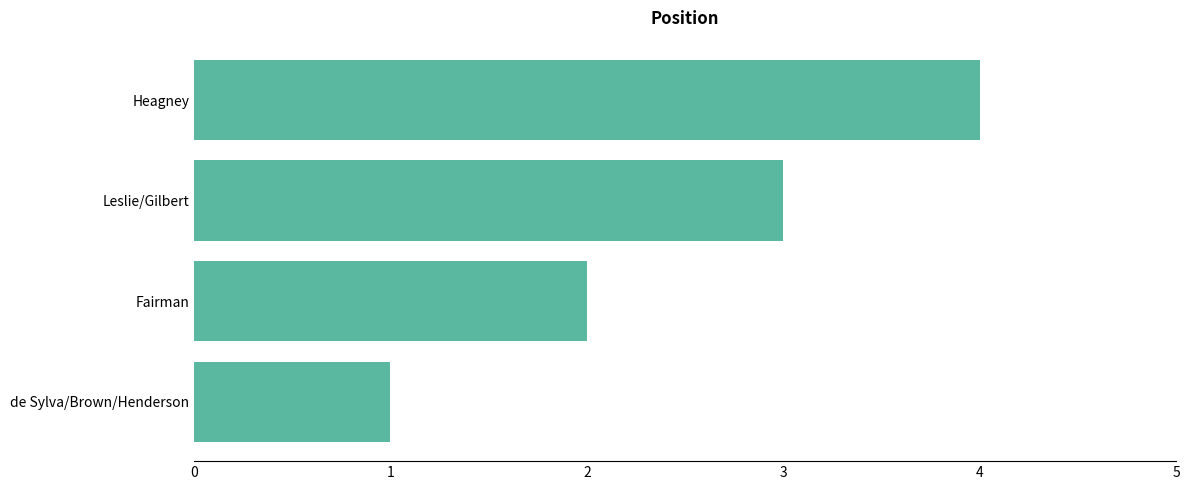

What is the change in value from de Sylva/Brown/Henderson to Fairman?

+1